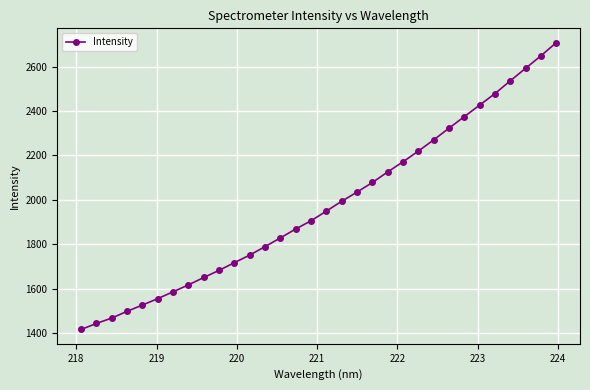

What is the minimum value shown in the chart?

1416.4